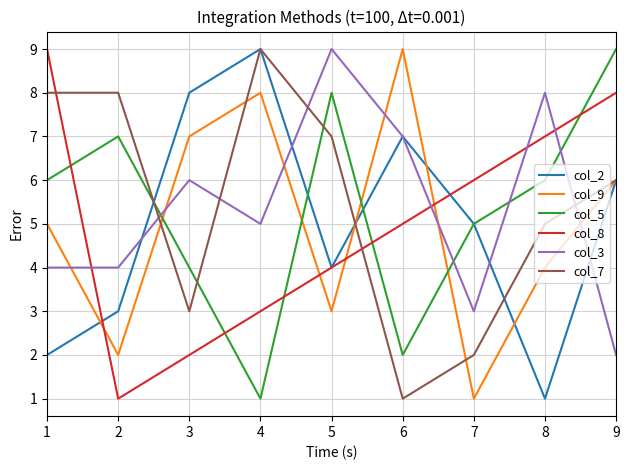

Where do col_9 and col_7 first cross each other?

2 and 3